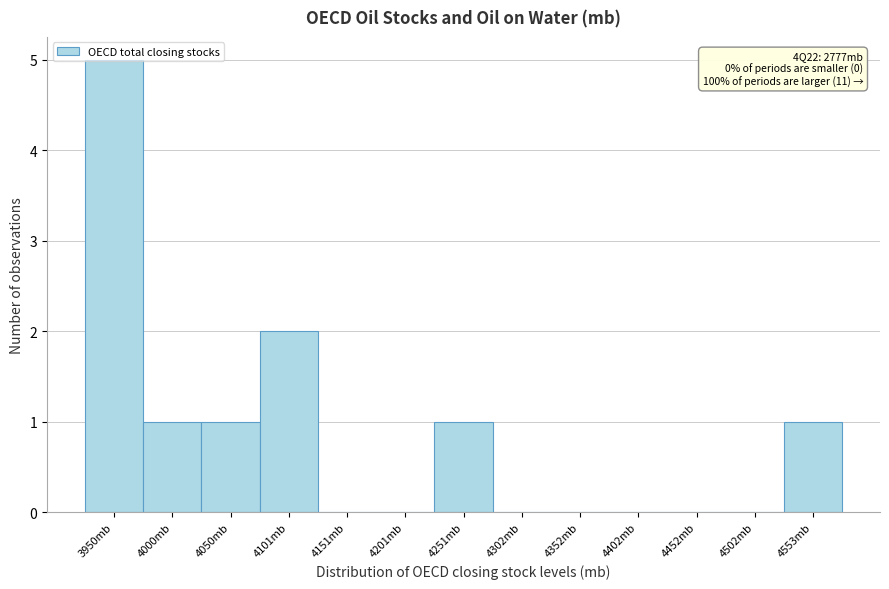

What is the maximum value shown in the chart?

5